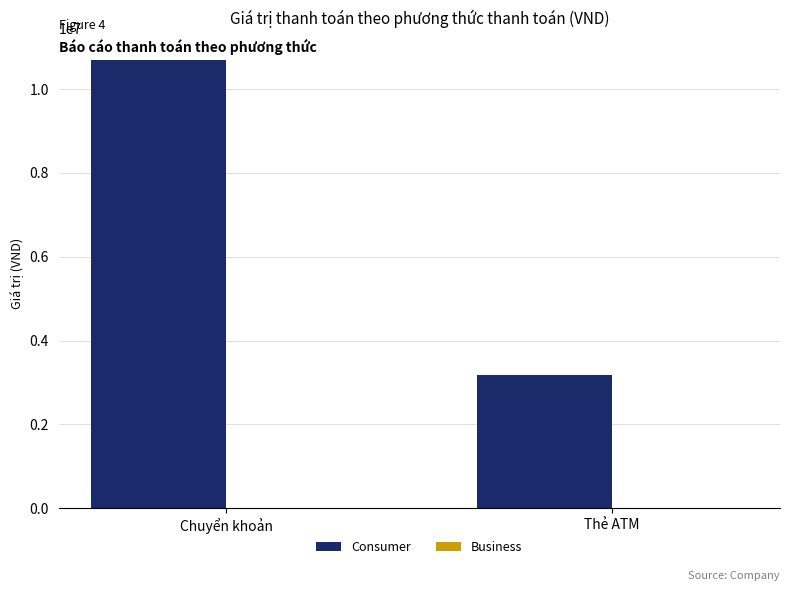

Which series changed the most between Chuyển khoản and Thẻ ATM?

Consumer